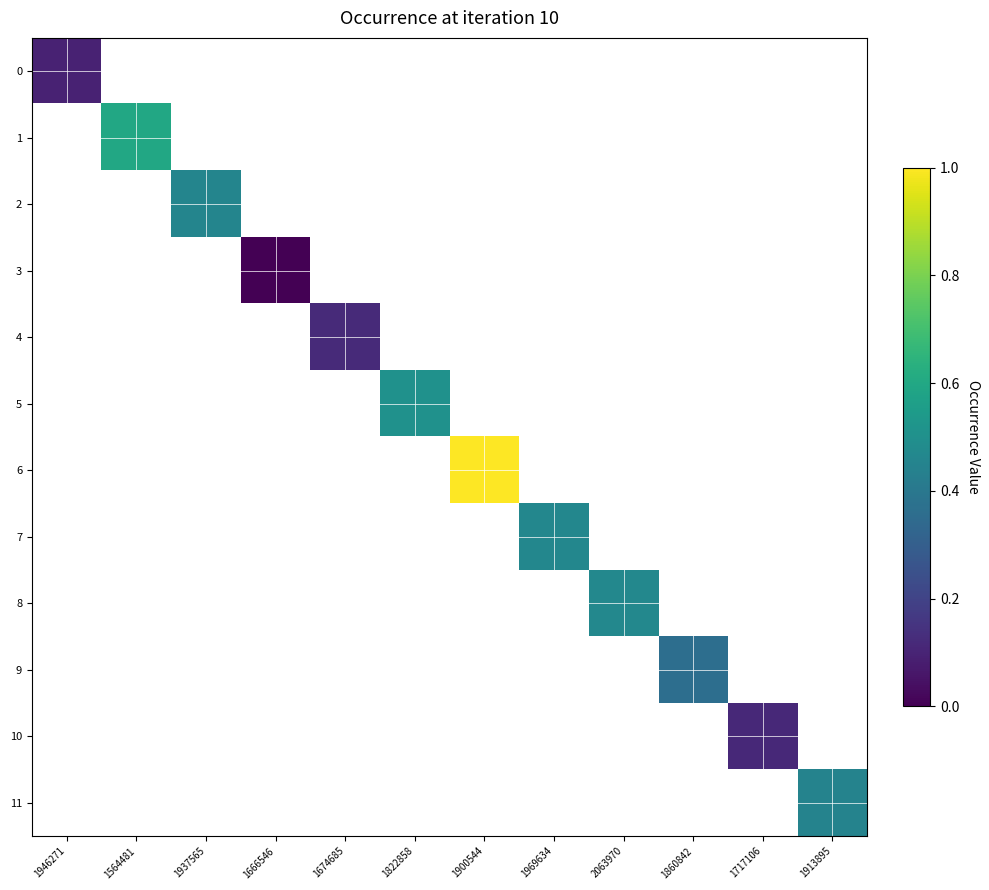

How many data points does each series have?

12